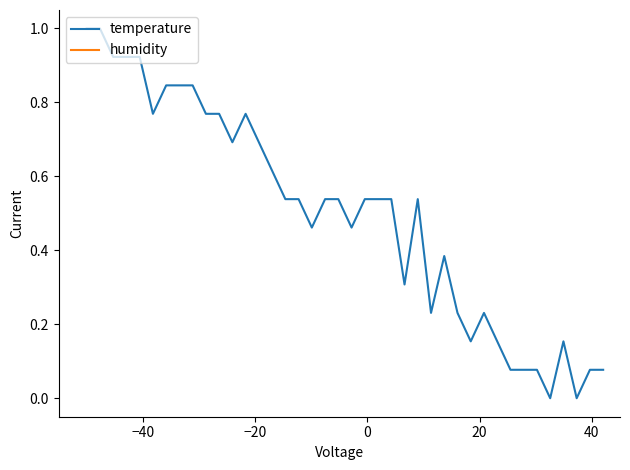

True or false: temperature and humidity intersect in this chart.

False